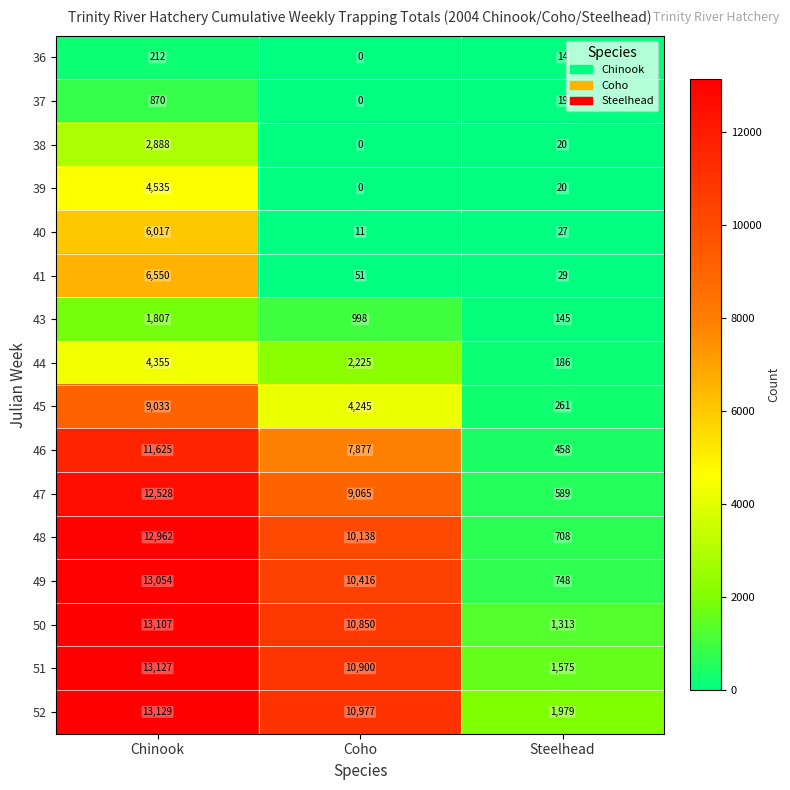

At which label is 47 closest to 6558?

Coho